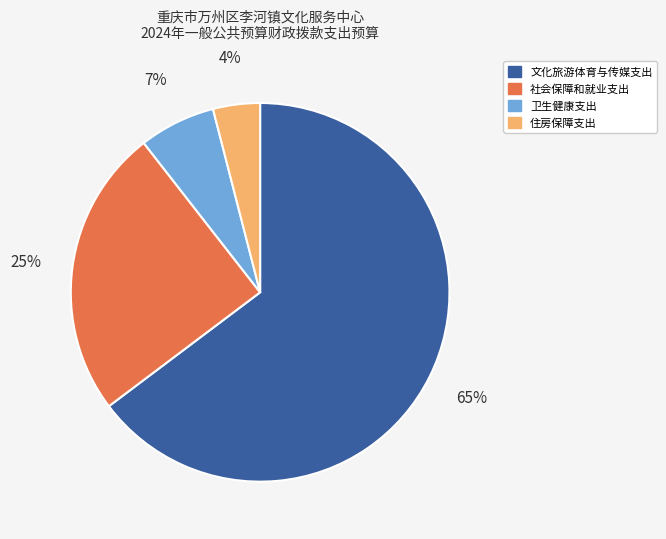

Which category has the smallest portion of the pie?

住房保障支出